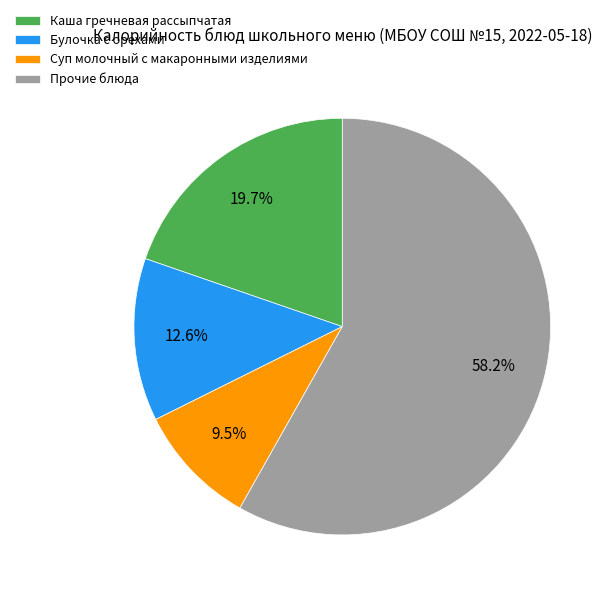

What is the ratio of the value at Каша гречневая рассыпчатая to the value at Булочка с орехами?

1.6